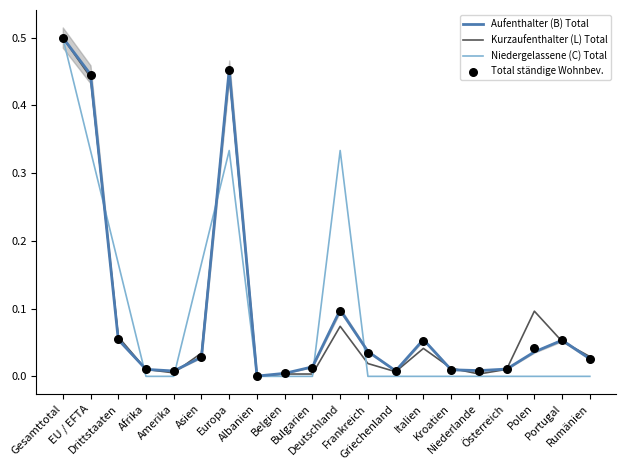

Which series reaches the minimum Y coordinate?

Kurzaufenthalter (L) Total